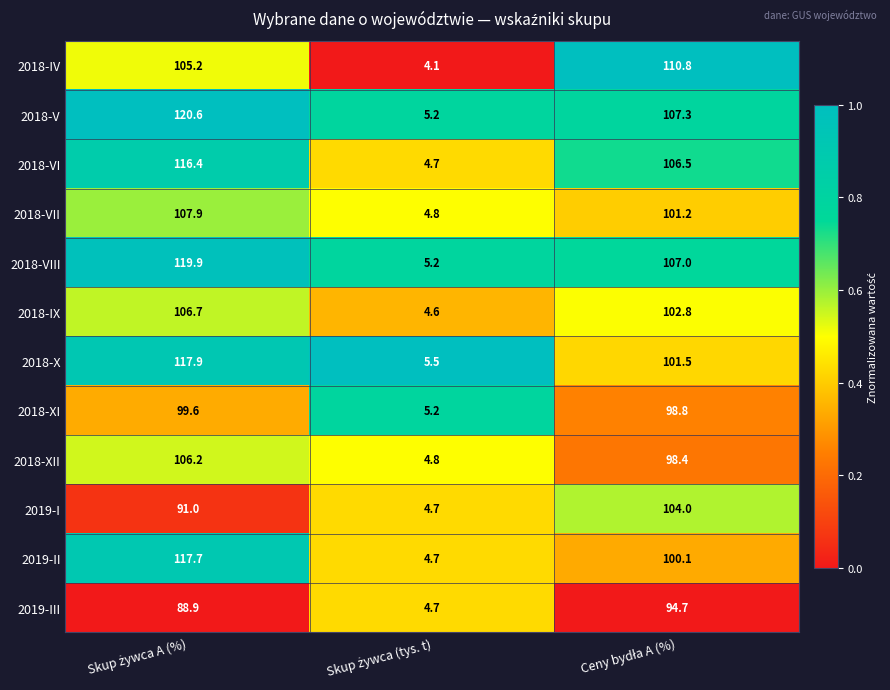

Which series has the largest total across all categories?

2018-V